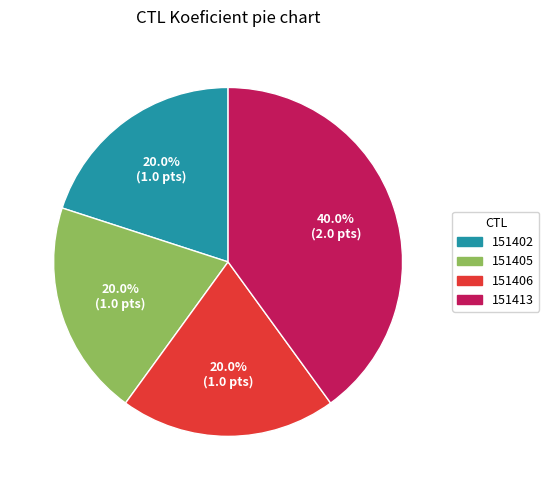

How many segments does this pie chart have?

4